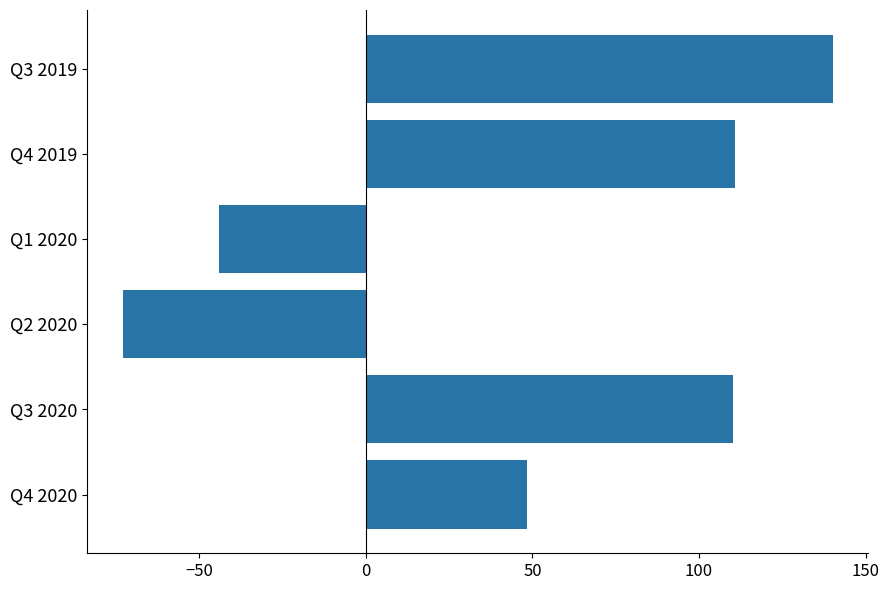

Which label corresponds to the largest value in the chart?

Q3 2019